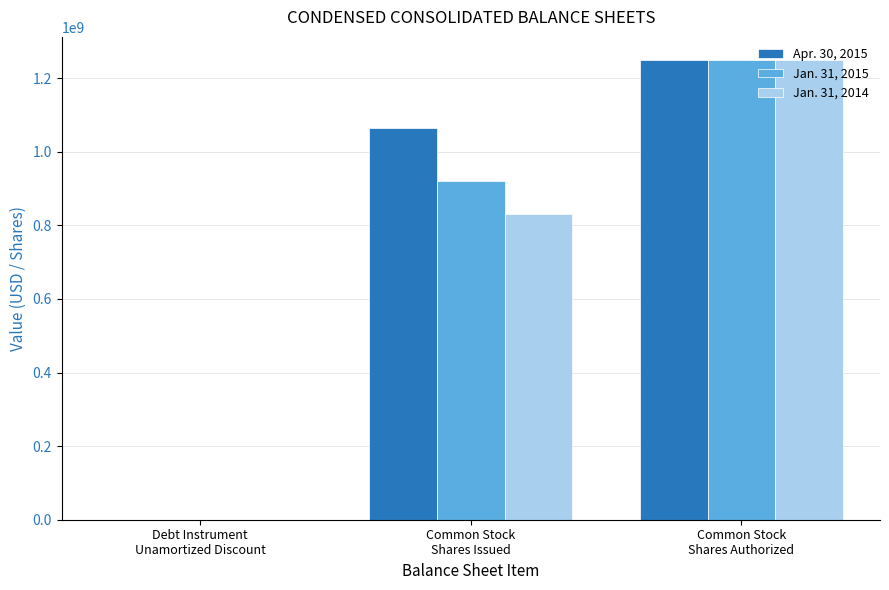

What is the greatest value displayed?

1250000000